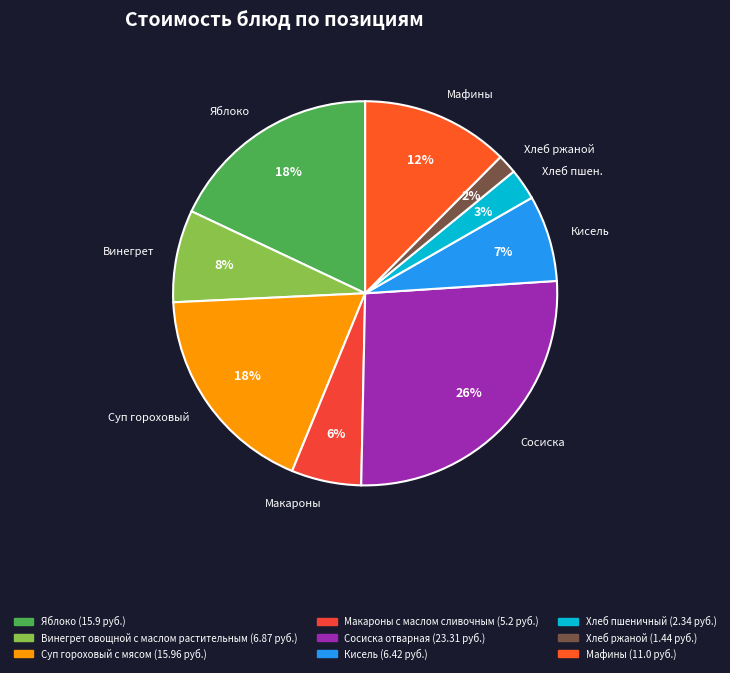

To the nearest percent, what is the average slice percentage?

11%